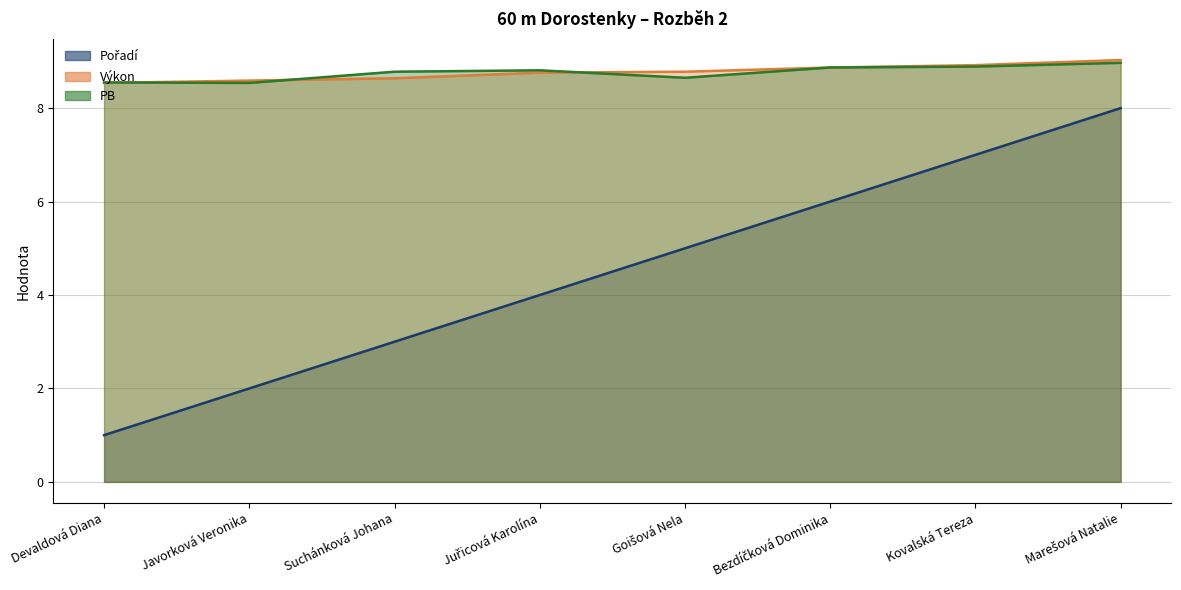

At which label is Výkon closest to 8?

Devaldová Diana